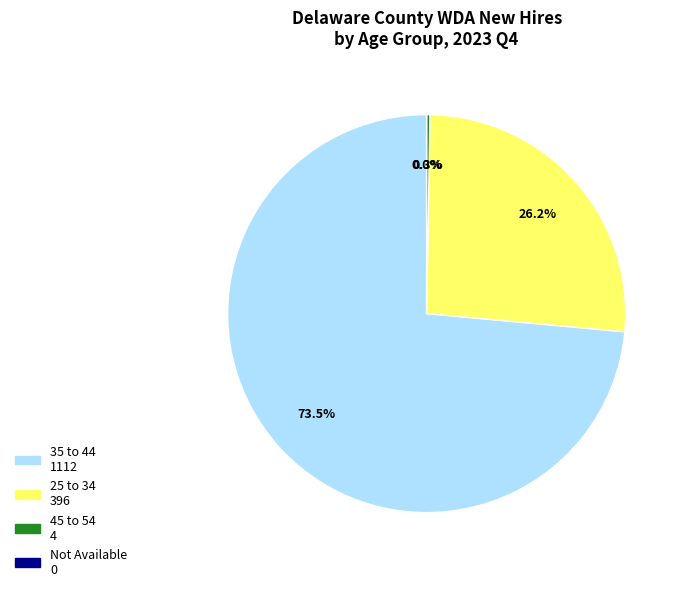

How many segments does this pie chart have?

4